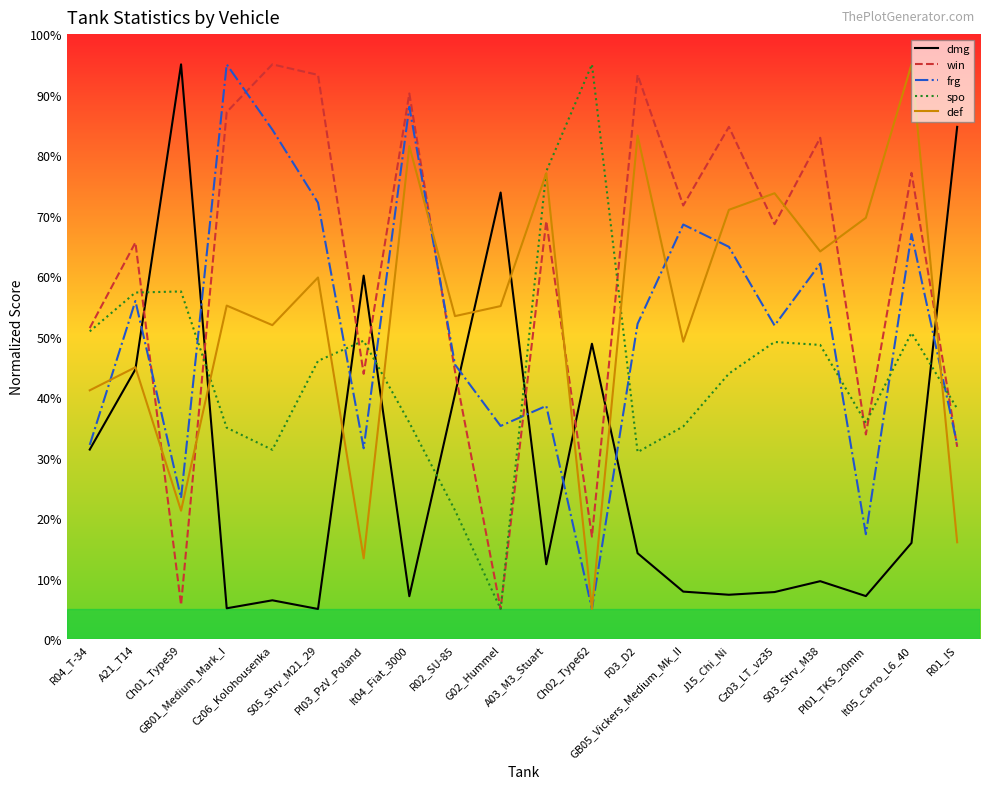

The spo series shows 56.5 at It04_Fiat_3000. True or false?

False